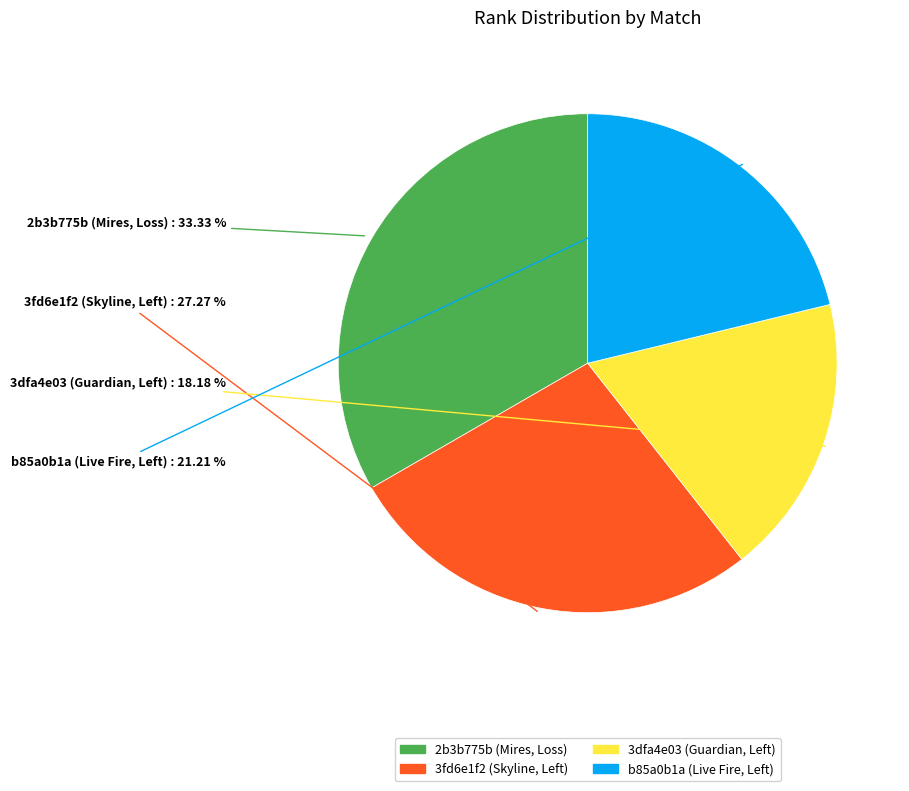

What percentage is the 2b3b775b (Mires, Loss) slice, to the nearest percent?

33%